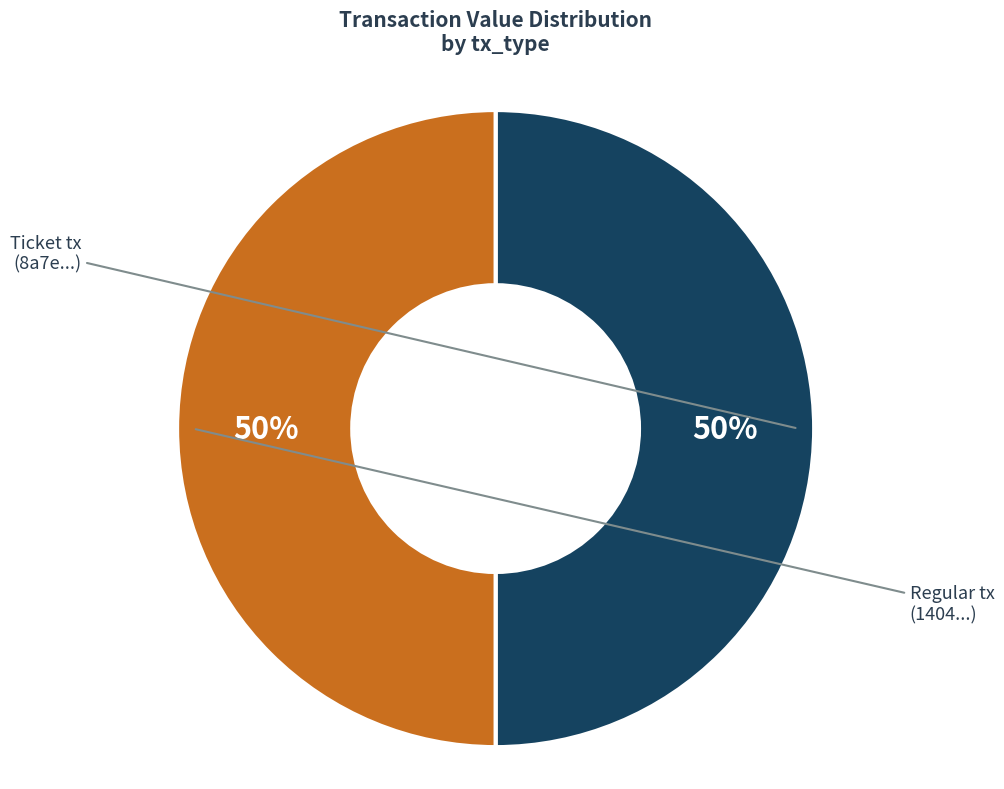

To the nearest percent, what is the average slice percentage?

50%